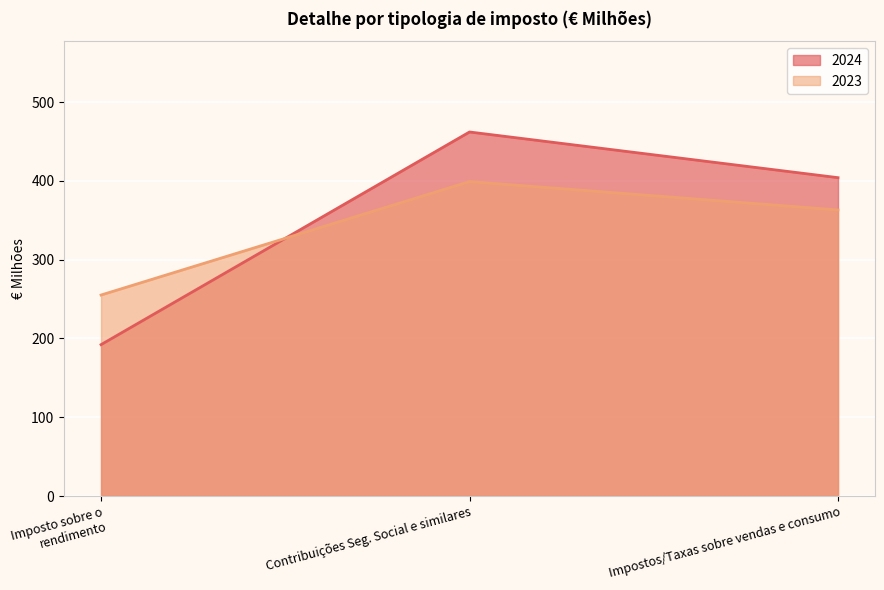

What is the value of the 2023 point at the 1st from the left?

255